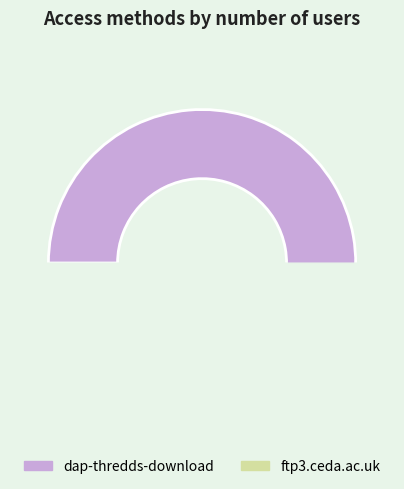

Which slice is the smallest?

ftp3.ceda.ac.uk